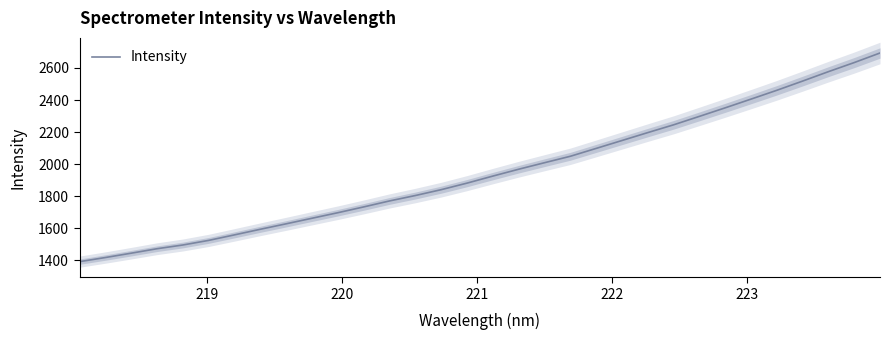

What is the value of the 32nd point from the left?

2693.5